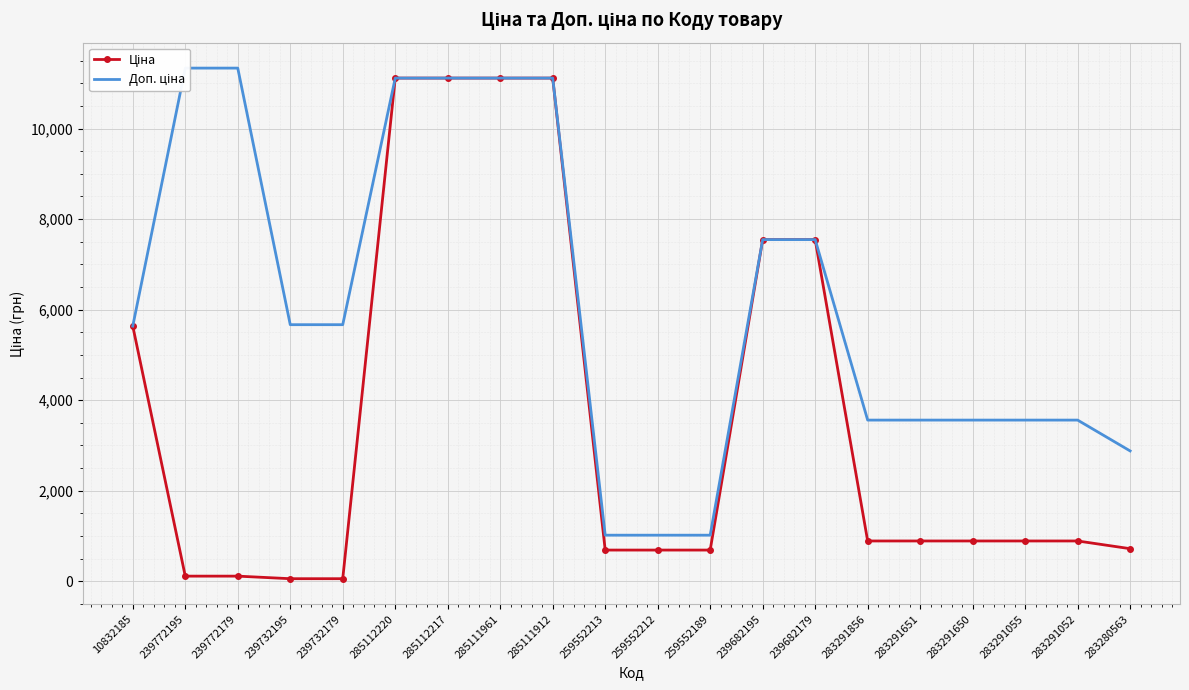

How many values in the Доп. ціна series are below 5667?

10